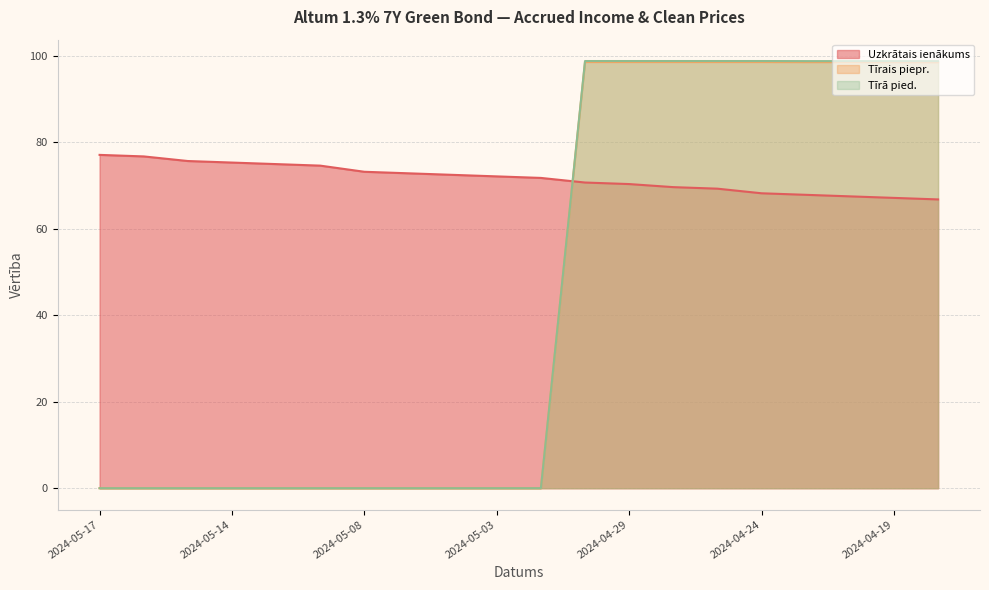

Which label corresponds to the largest value in the chart?

2024-04-30